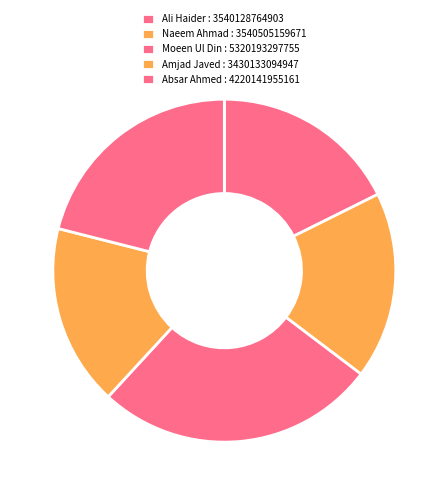

Does any single category account for the majority?

No